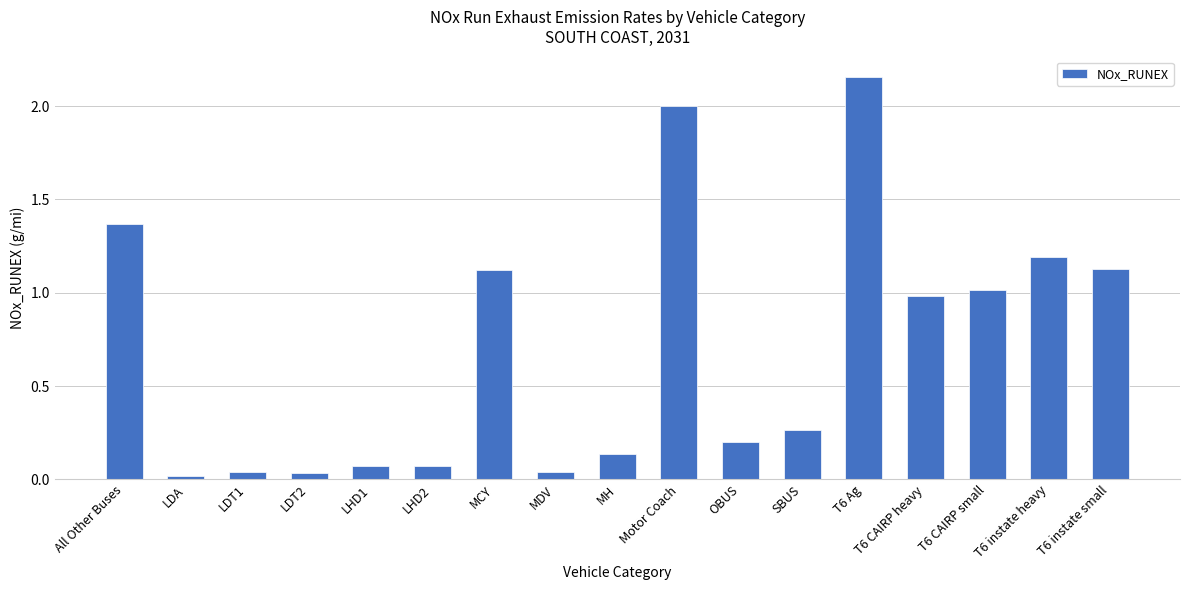

Which label corresponds to the largest value in the chart?

T6 Ag